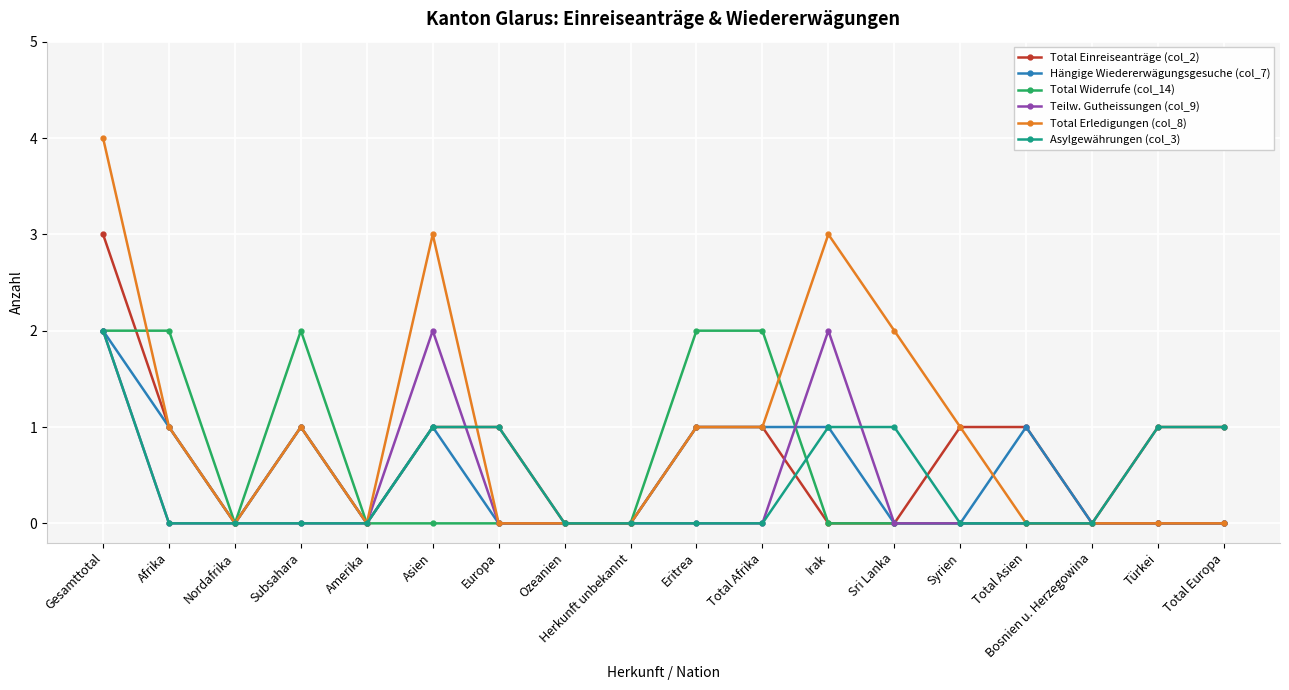

How many categories are shown in the chart?

18